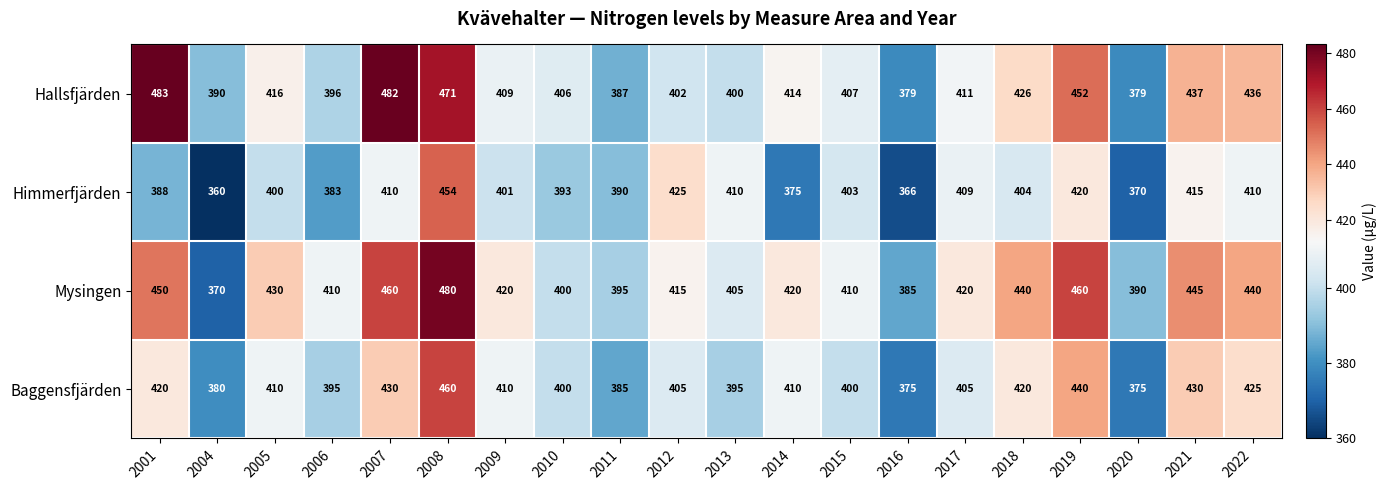

Rank the series by their maximum value, from highest to lowest.

Hallsfjärden, Mysingen, Baggensfjärden, Himmerfjärden